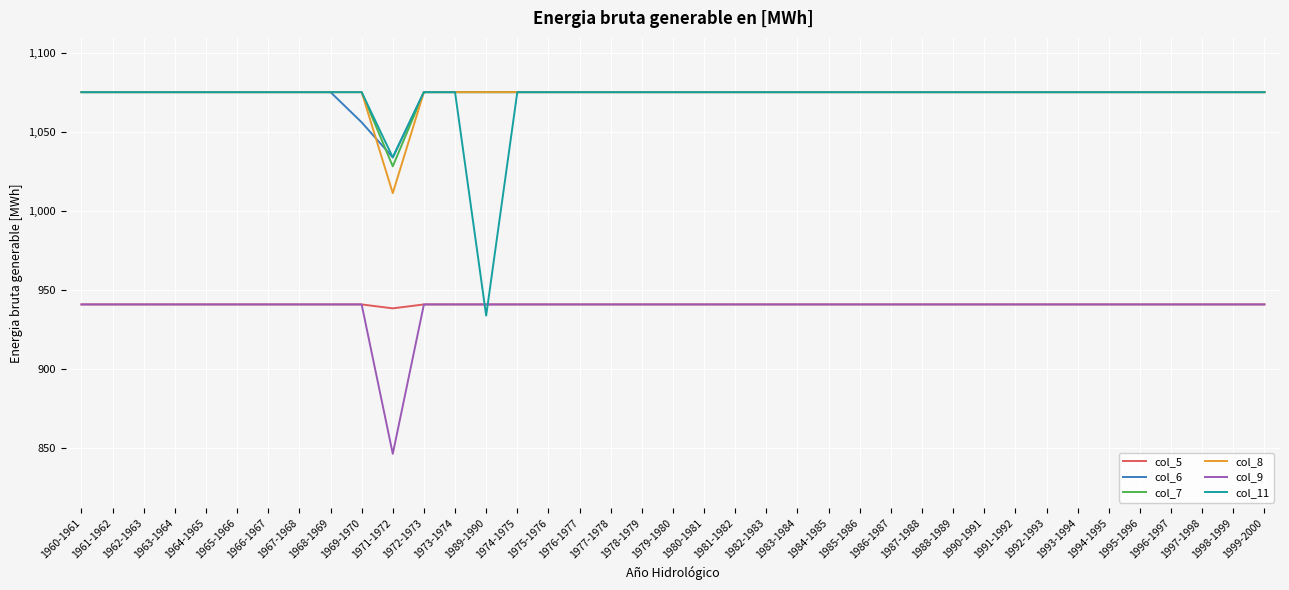

What is the spread (max minus min) of values at 1978-1979?

134.4